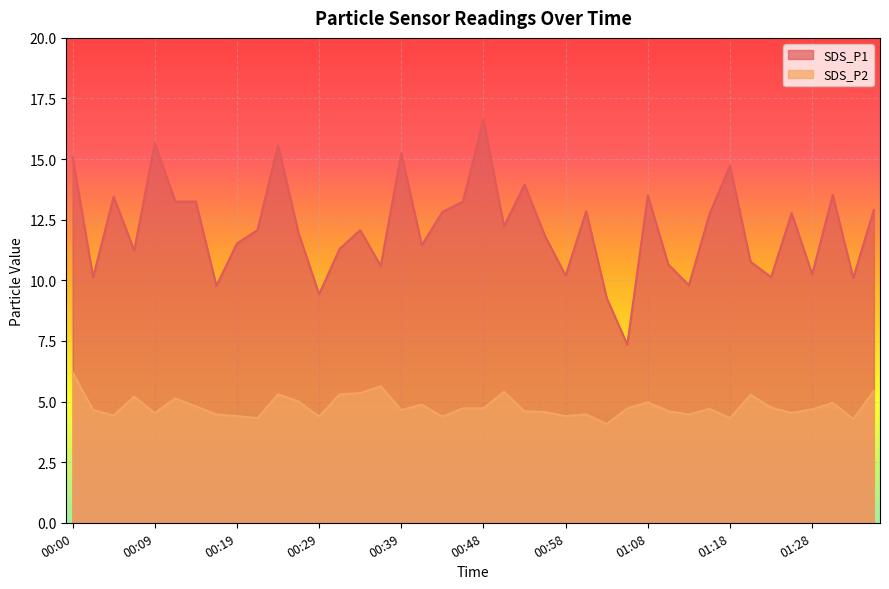

Rank the series at 00:26 from lowest to highest value.

SDS_P2, SDS_P1